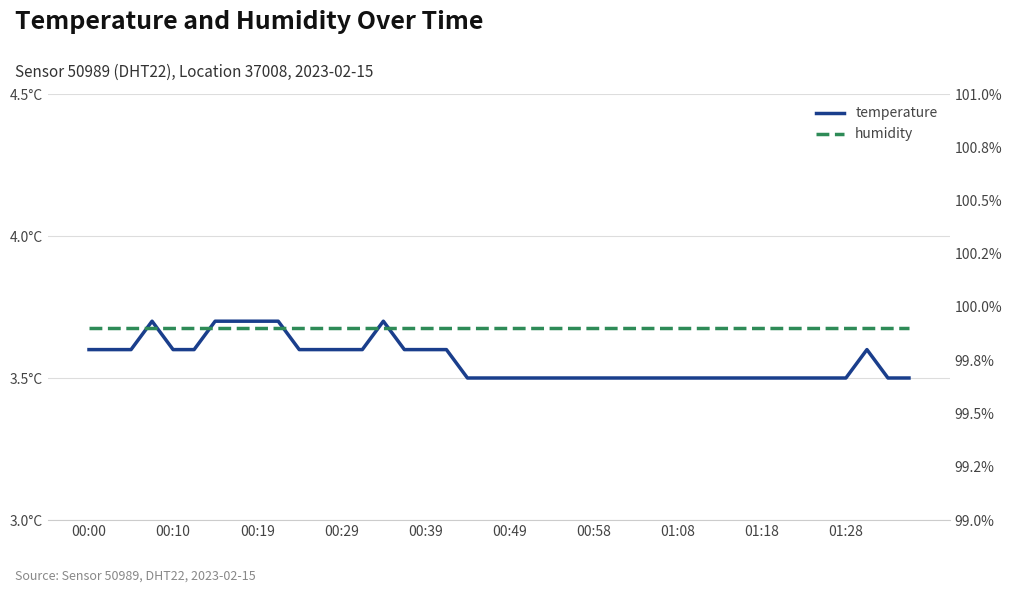

Count the temperature values in the range 3 to 4.

40